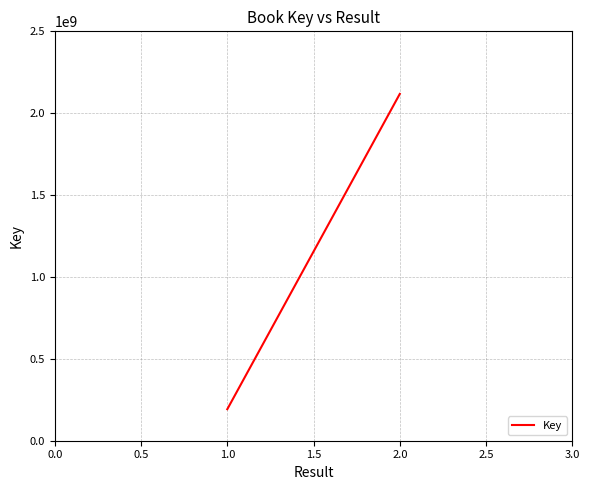

Between 1.0 and 2.0, which is larger?

2.0